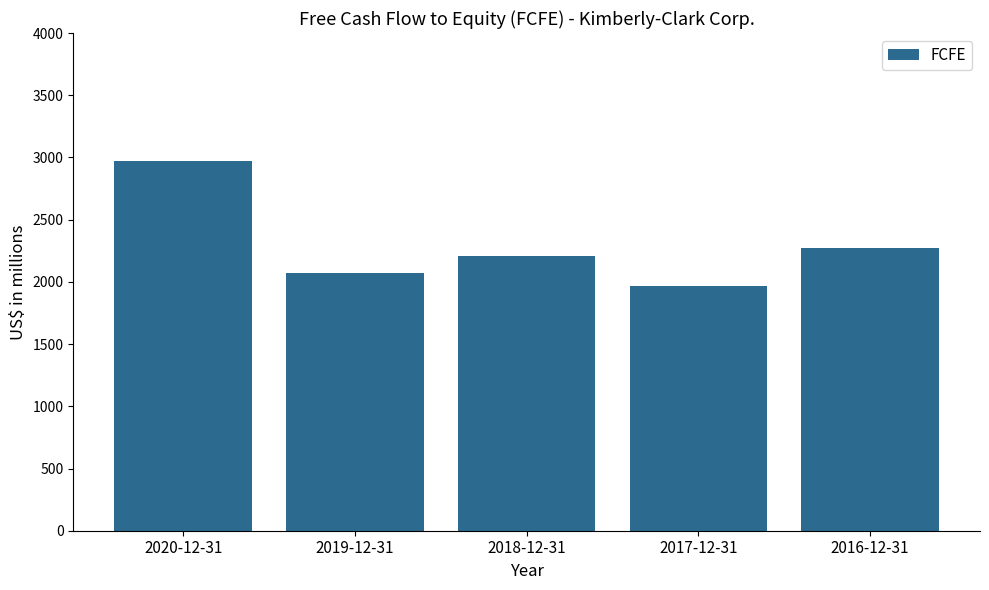

Rank the categories by value from highest to lowest.

2020-12-31, 2016-12-31, 2018-12-31, 2019-12-31, 2017-12-31